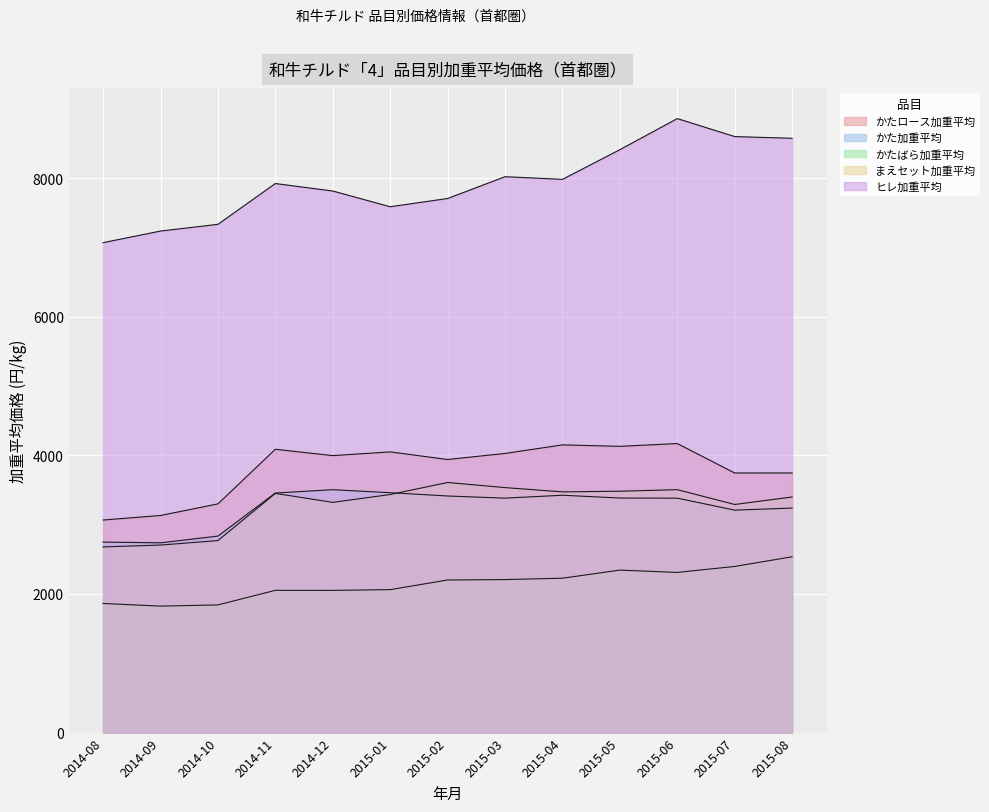

Reading left to right, extract all data points from this chart.

かたロース加重平均: 2014-08=3066.7	2014-09=3132.3	2014-10=3299.7	2014-11=4087.8	2014-12=3996.0	2015-01=4049.9	2015-02=3940.1	2015-03=4027.4	2015-04=4150.9	2015-05=4130.0	2015-06=4170.0	2015-07=3745.5	2015-08=3745.8
かた加重平均: 2014-08=2748.8	2014-09=2737.9	2014-10=2835.1	2014-11=3456.1	2014-12=3504.5	2015-01=3461.1	2015-02=3413.6	2015-03=3382.7	2015-04=3424.4	2015-05=3384.0	2015-06=3382.4	2015-07=3209.5	2015-08=3239.7
かたばら加重平均: 2014-08=1863.1	2014-09=1824.9	2014-10=1841.9	2014-11=2052.4	2014-12=2052.0	2015-01=2062.5	2015-02=2201.6	2015-03=2207.8	2015-04=2227.4	2015-05=2344.1	2015-06=2311.0	2015-07=2397.1	2015-08=2536.7
まえセット加重平均: 2014-08=2678.7	2014-09=2705.6	2014-10=2770.1	2014-11=3450.6	2014-12=3321.4	2015-01=3434.8	2015-02=3608.3	2015-03=3534.6	2015-04=3472.9	2015-05=3482.4	2015-06=3504.7	2015-07=3291.1	2015-08=3399.2
ヒレ加重平均: 2014-08=7068.8	2014-09=7235.9	2014-10=7333.1	2014-11=7921.4	2014-12=7813.7	2015-01=7586.8	2015-02=7705.5	2015-03=8020.1	2015-04=7981.8	2015-05=8410.0	2015-06=8858.5	2015-07=8599.1	2015-08=8574.2